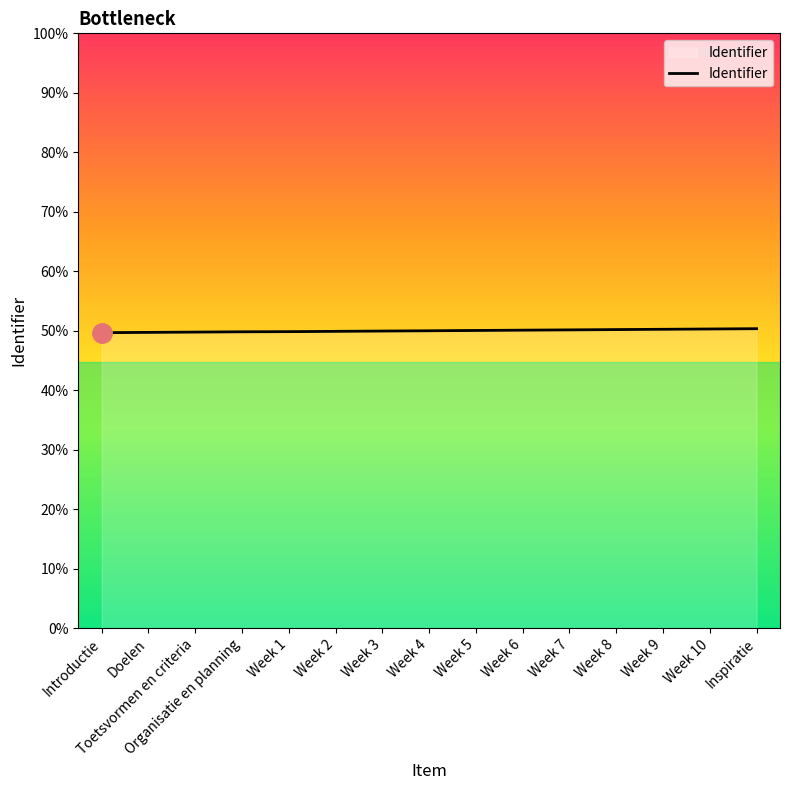

Does the chart display data point markers on the line(s)?

No